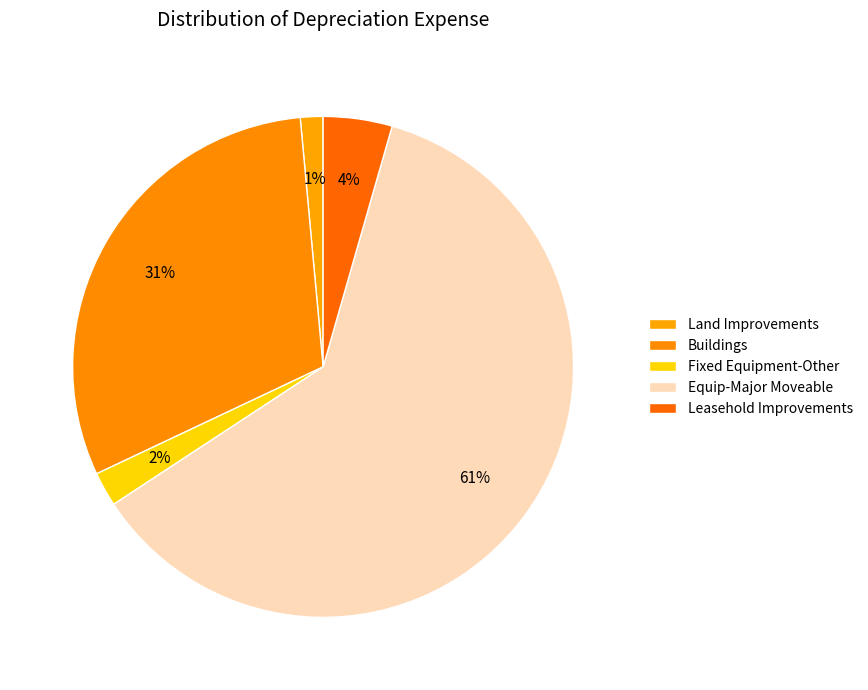

Is Equip-Major Moveable the majority of the pie?

Yes